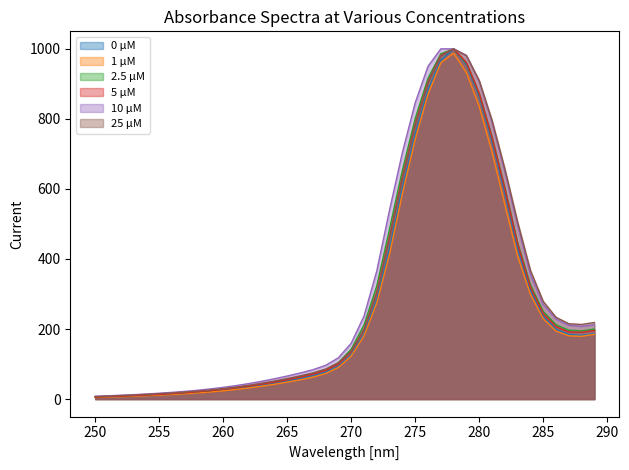

True or false: 10 µM and 5 µM intersect in this chart.

False